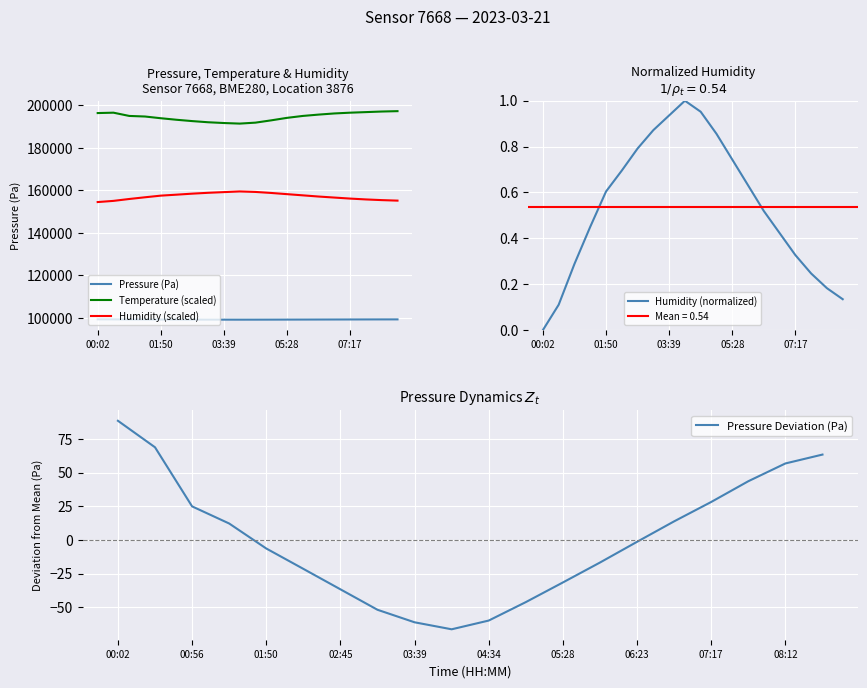

Reading left to right, transcribe all the data shown in this chart.

Pressure (Pa): 99390.5	99370.8	99326.9	99314.2	99295.6	99280.5	99265.3	99250.1	99240.8	99235.6	99242.1	99255.8	99270.4	99285.2	99300.6	99315.8	99330.2	99345.6	99358.8	99365.4
Temperature (scaled): 196300.0	196480.0	194950.0	194680.0	193870.0	193150.0	192520.0	191980.0	191620.0	191350.0	191800.0	192880.0	194050.0	194950.0	195580.0	196120.0	196480.0	196750.0	197020.0	197200.0
Humidity (scaled): 154488.0	155040.0	155928.0	156736.0	157504.0	157960.0	158440.0	158840.0	159160.0	159480.0	159240.0	158760.0	158200.0	157640.0	157080.0	156600.0	156120.0	155720.0	155400.0	155160.0
Humidity (normalized): 0.0	0.1	0.3	0.5	0.6	0.7	0.8	0.9	0.9	1.0	1.0	0.9	0.7	0.6	0.5	0.4	0.3	0.2	0.2	0.1
Pressure Deviation (Pa): 88.5	68.8	24.9	12.2	-6.4	-21.5	-36.7	-51.9	-61.2	-66.4	-59.9	-46.2	-31.6	-16.8	-1.4	13.8	28.2	43.6	56.8	63.4